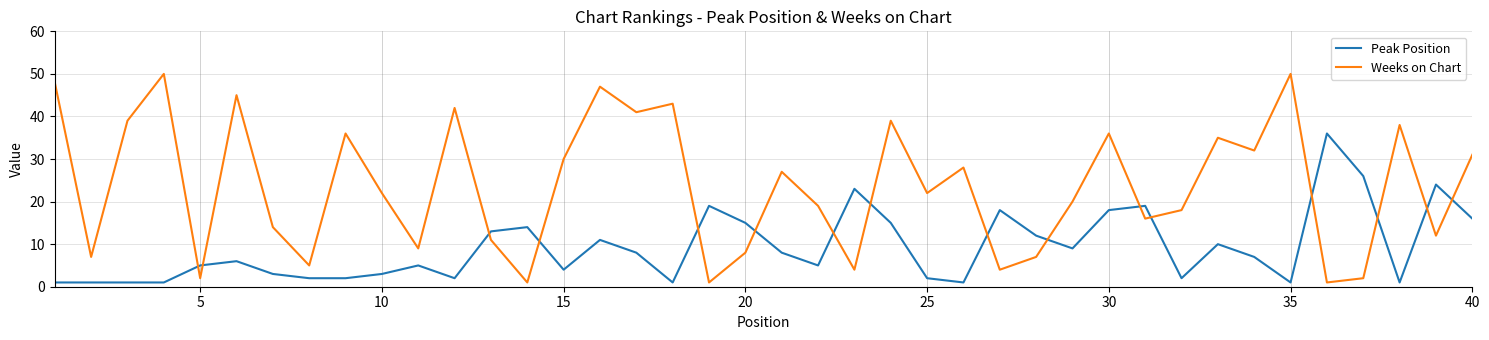

What is the maximum value for Weeks on Chart?

50